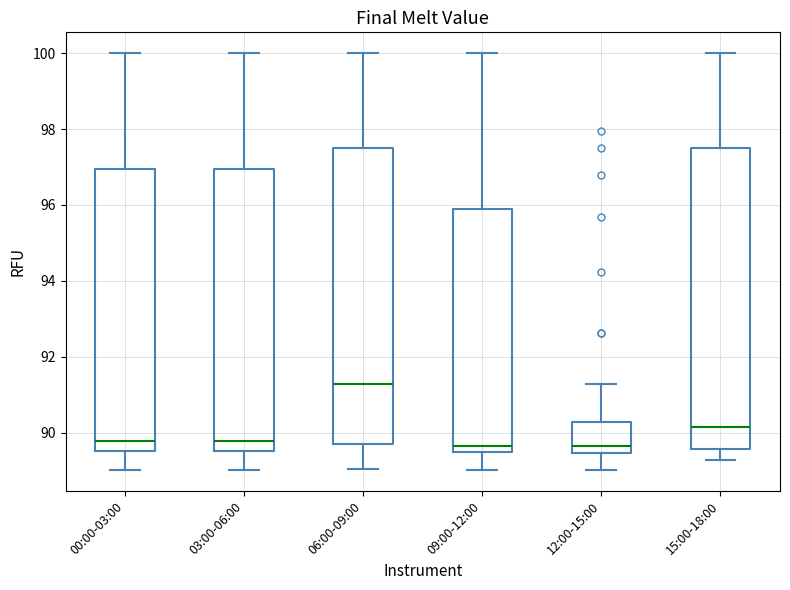

Where does the lower whisker of the box for 00:00-03:00 end on the y-axis? The values are not printed on the chart, so give them approximately, as read against the axis.

89.0